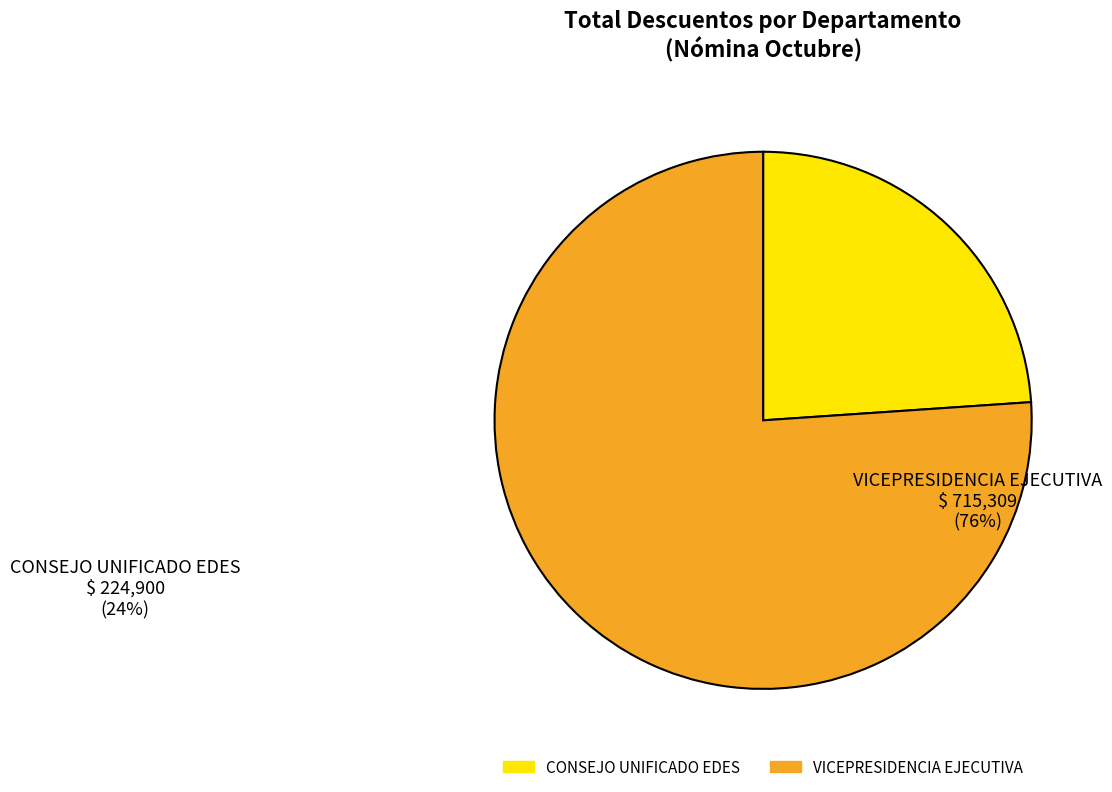

Does any single category account for the majority?

Yes